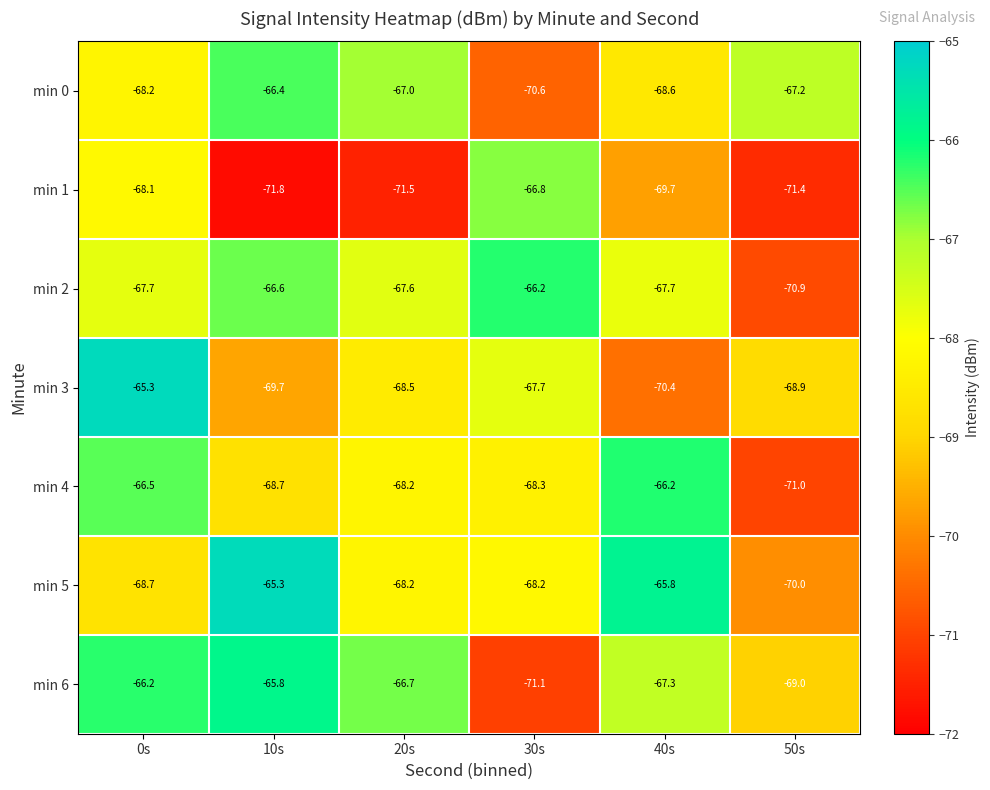

What is the spread (max minus min) of values at 10s?

6.5